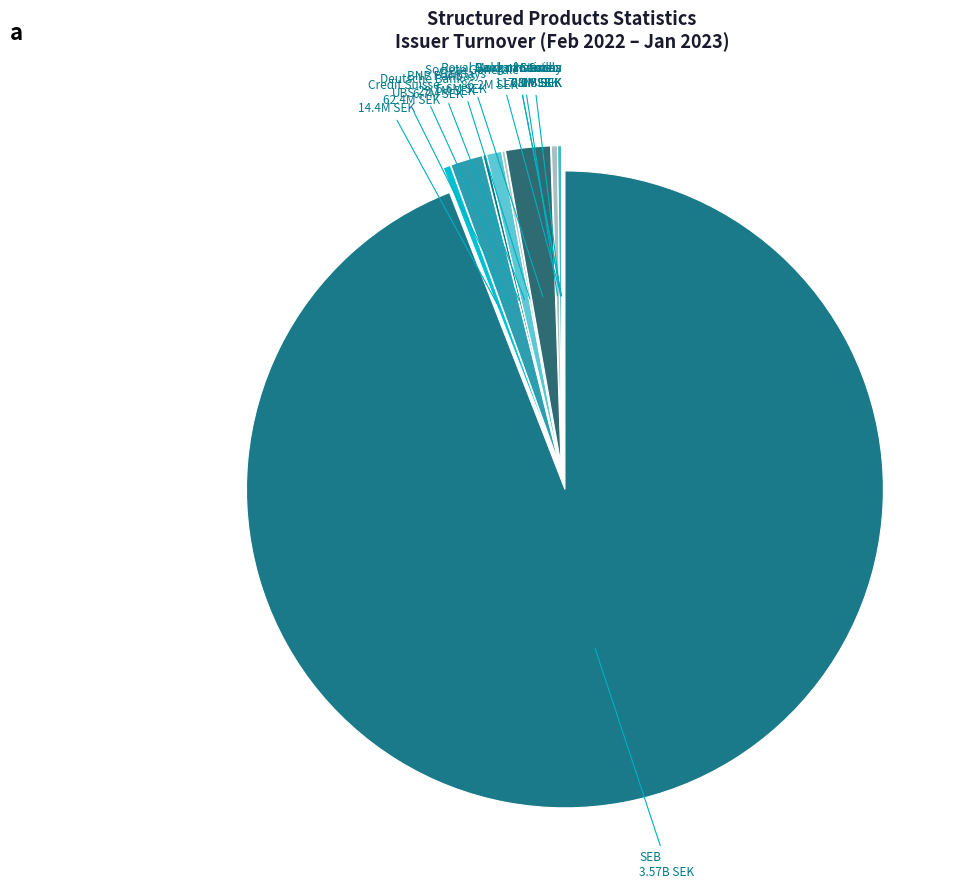

Which category has the biggest portion of the pie?

SEB